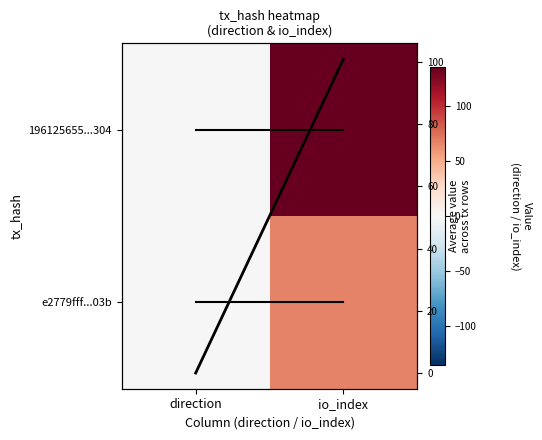

Which series has the widest spread of values?

196125655...304